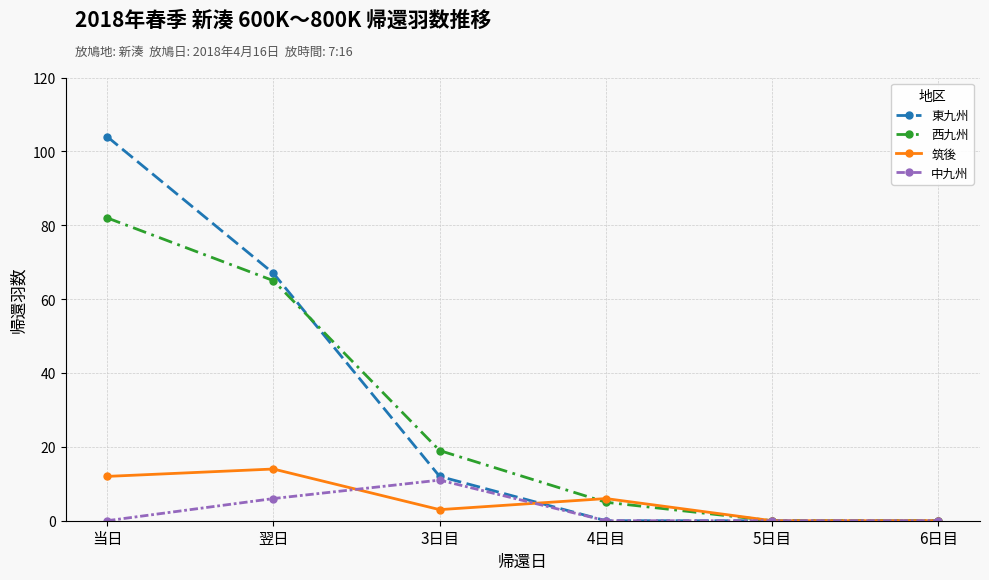

At which category is the sum across all series the highest?

当日